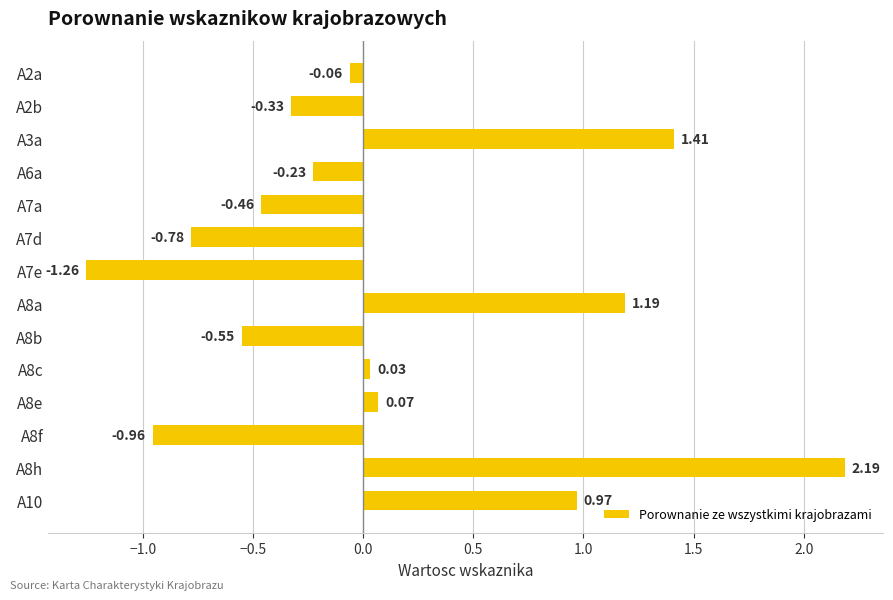

Which has a higher value, A3a or A10?

A3a